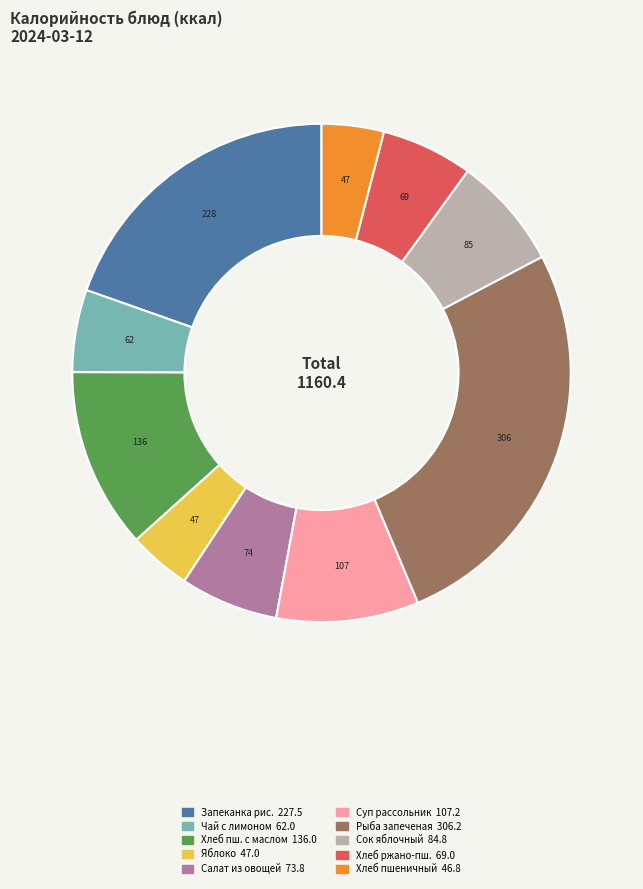

Does any single category account for the majority?

No